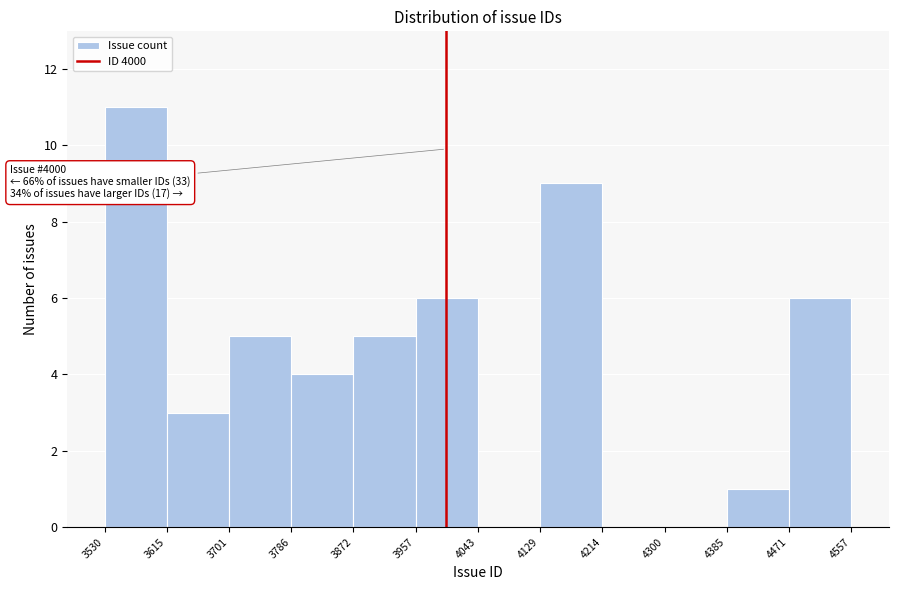

Over which range of the x-axis is the bar tallest?

3530 to 3615